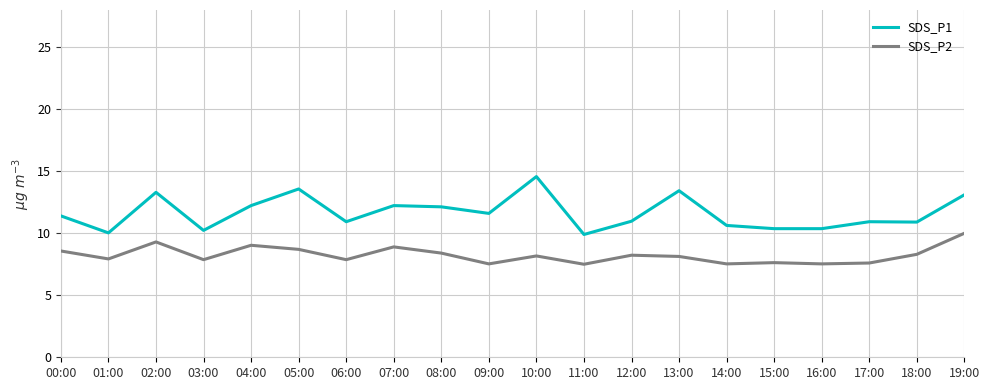

At how many categories does at least one series exceed 9?

20